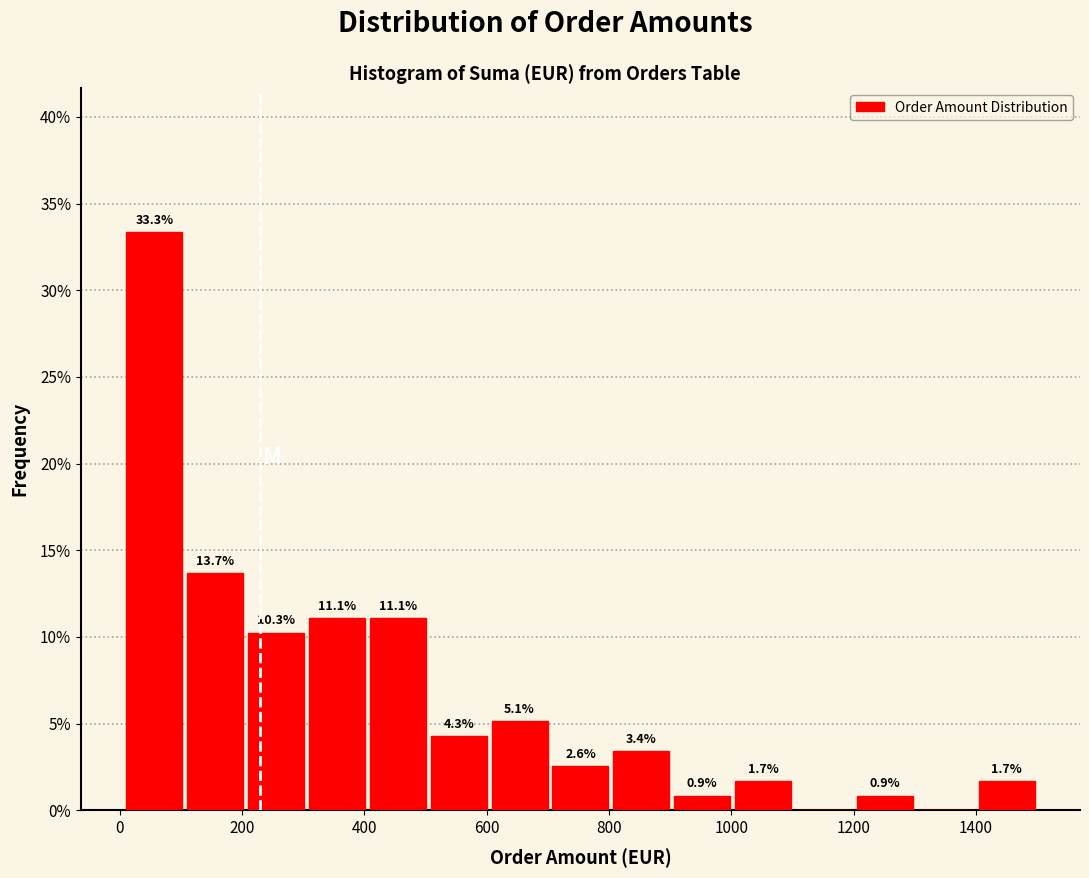

Over which range of the x-axis is the bar tallest?

0 to 100